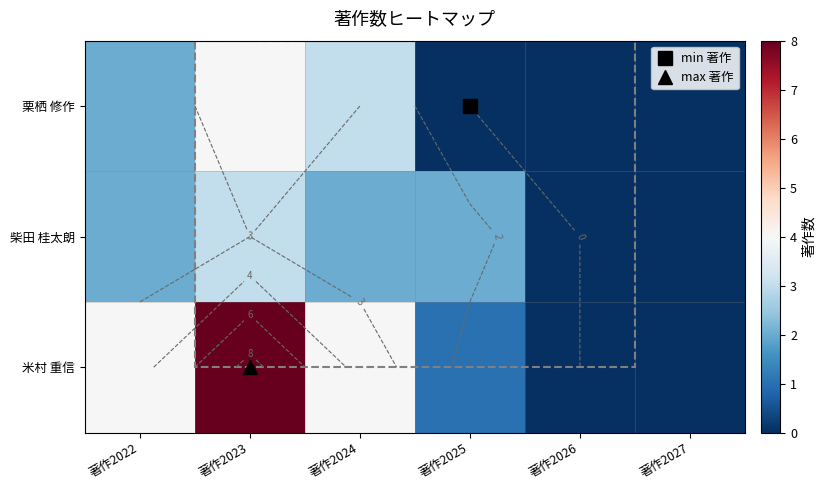

At which category is the sum across all series the highest?

著作2023